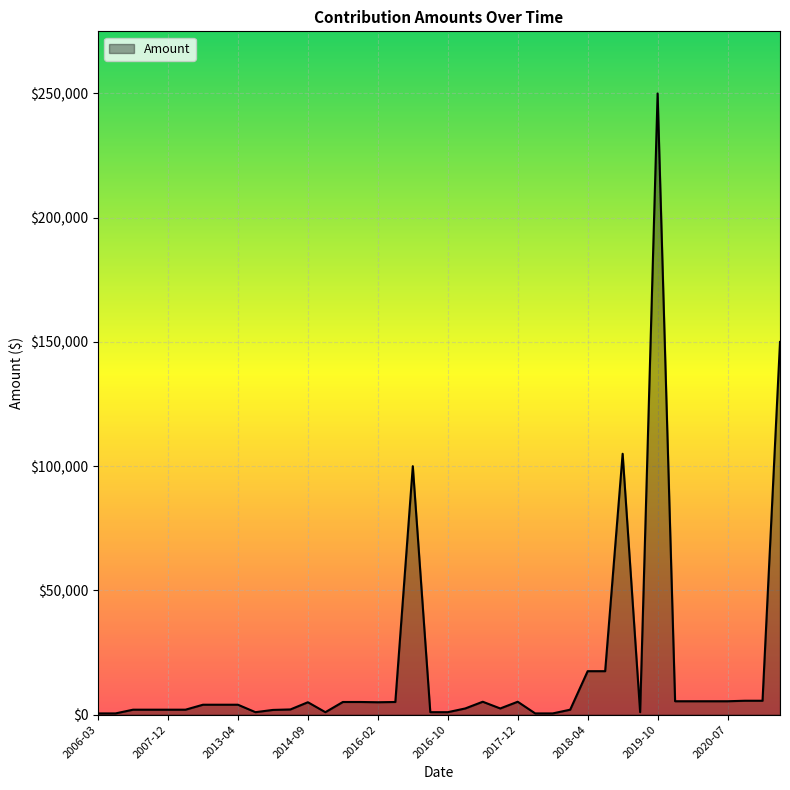

Does the chart have visible grid lines?

Yes